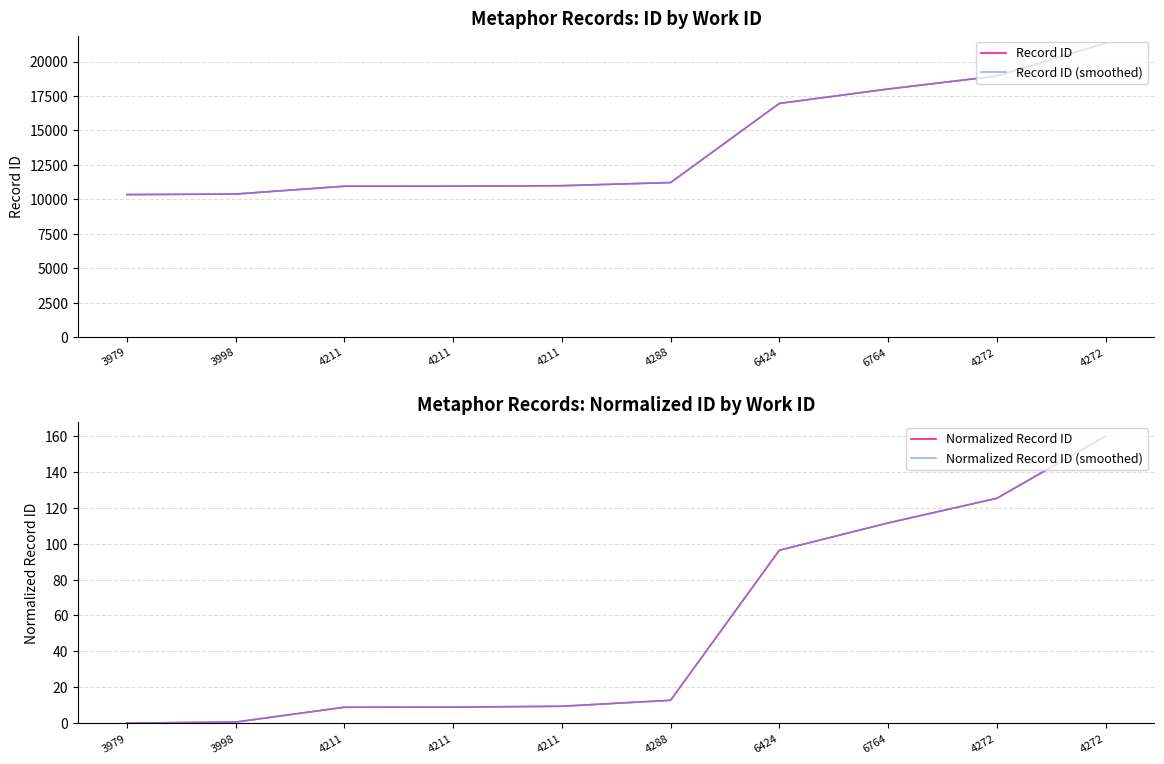

True or false: Normalized Record ID and Record ID cross at least once.

False